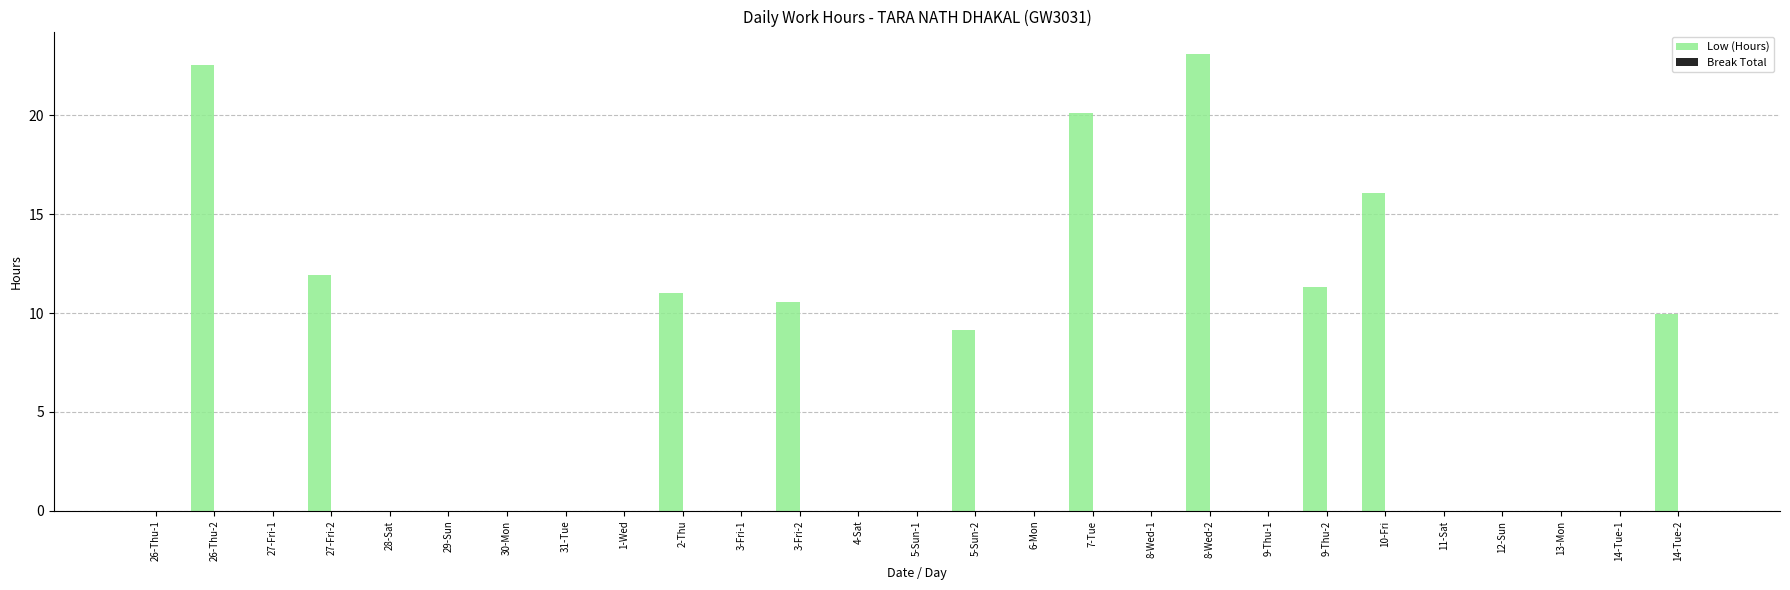

The value at 5-Sun-1 is 9.9. True or false?

False